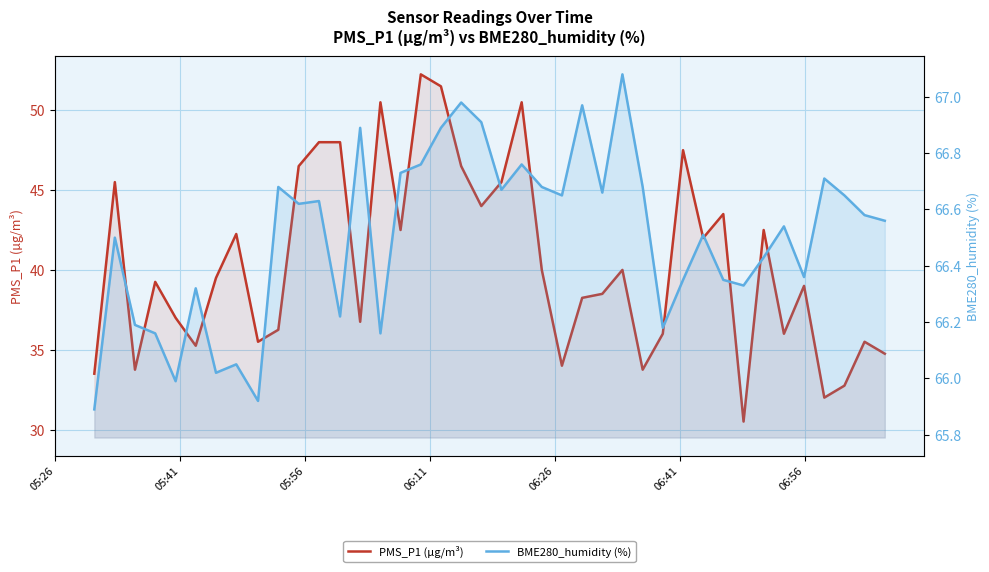

How many lines are shown in the chart?

2